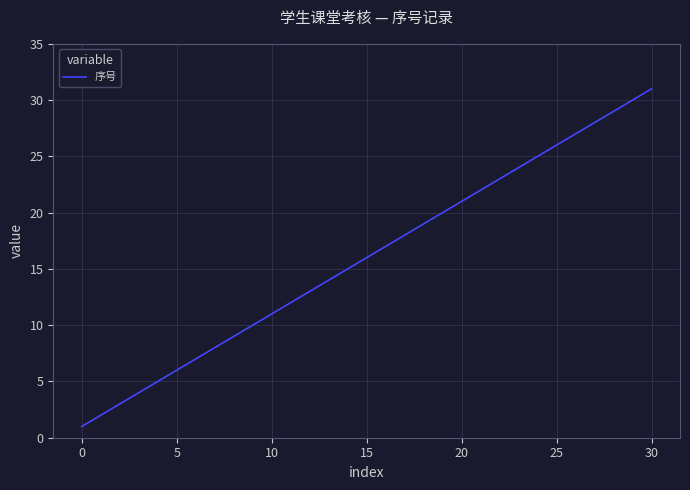

What is the minimum value shown in the chart?

1